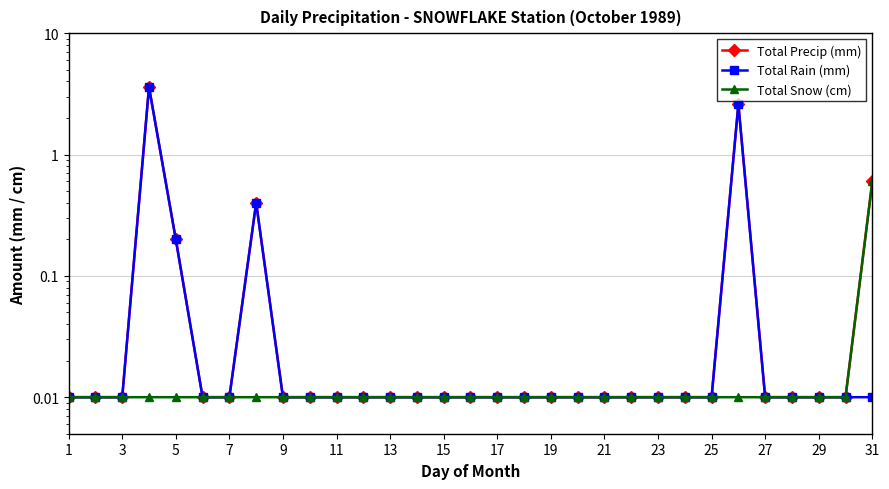

At 3, list the series in order from largest to smallest.

Total Precip (mm), Total Rain (mm), Total Snow (cm)